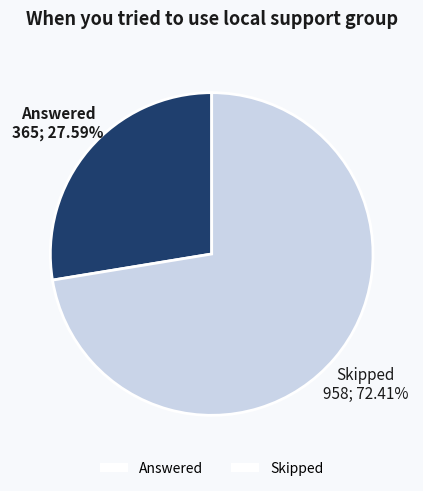

Is the sum of Skipped and Answered greater than half?

Yes